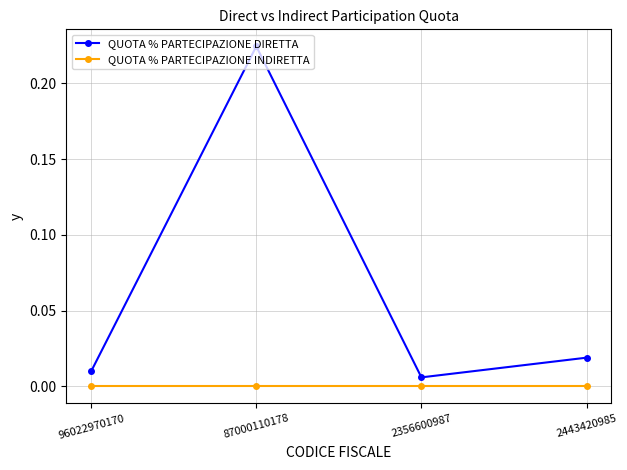

True or false: QUOTA % PARTECIPAZIONE INDIRETTA has more than 2 points higher than both neighbors.

False